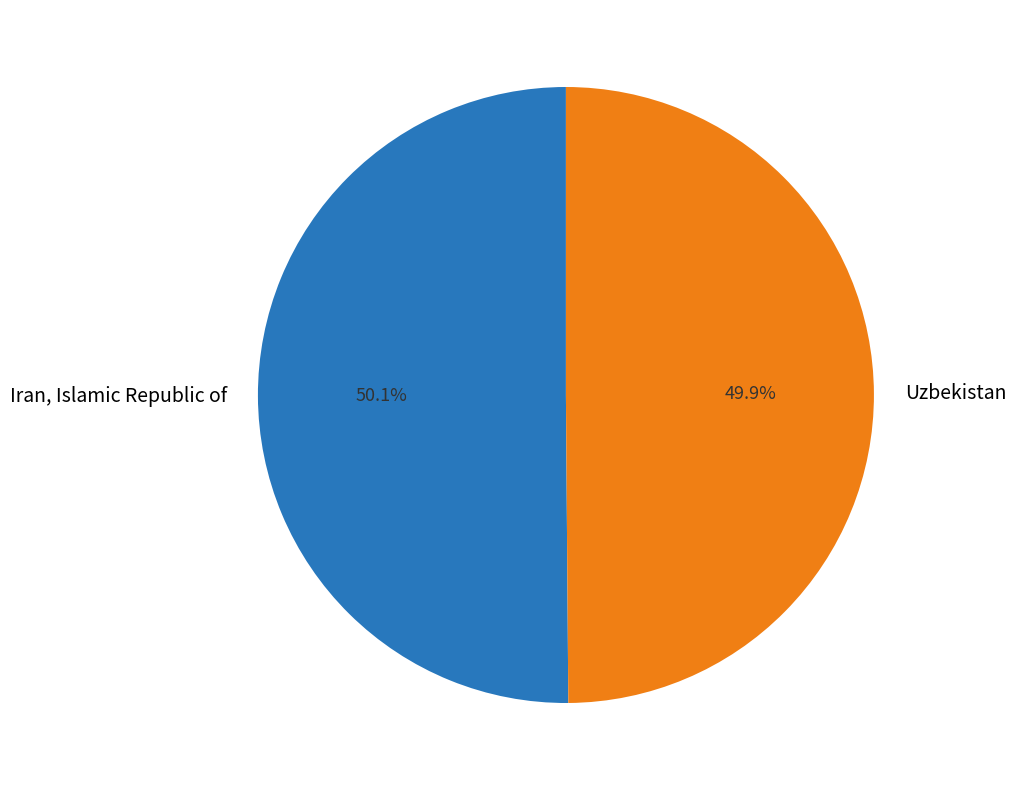

Approximately how many times larger is the value at Uzbekistan compared to Iran, Islamic Republic of?

1.0